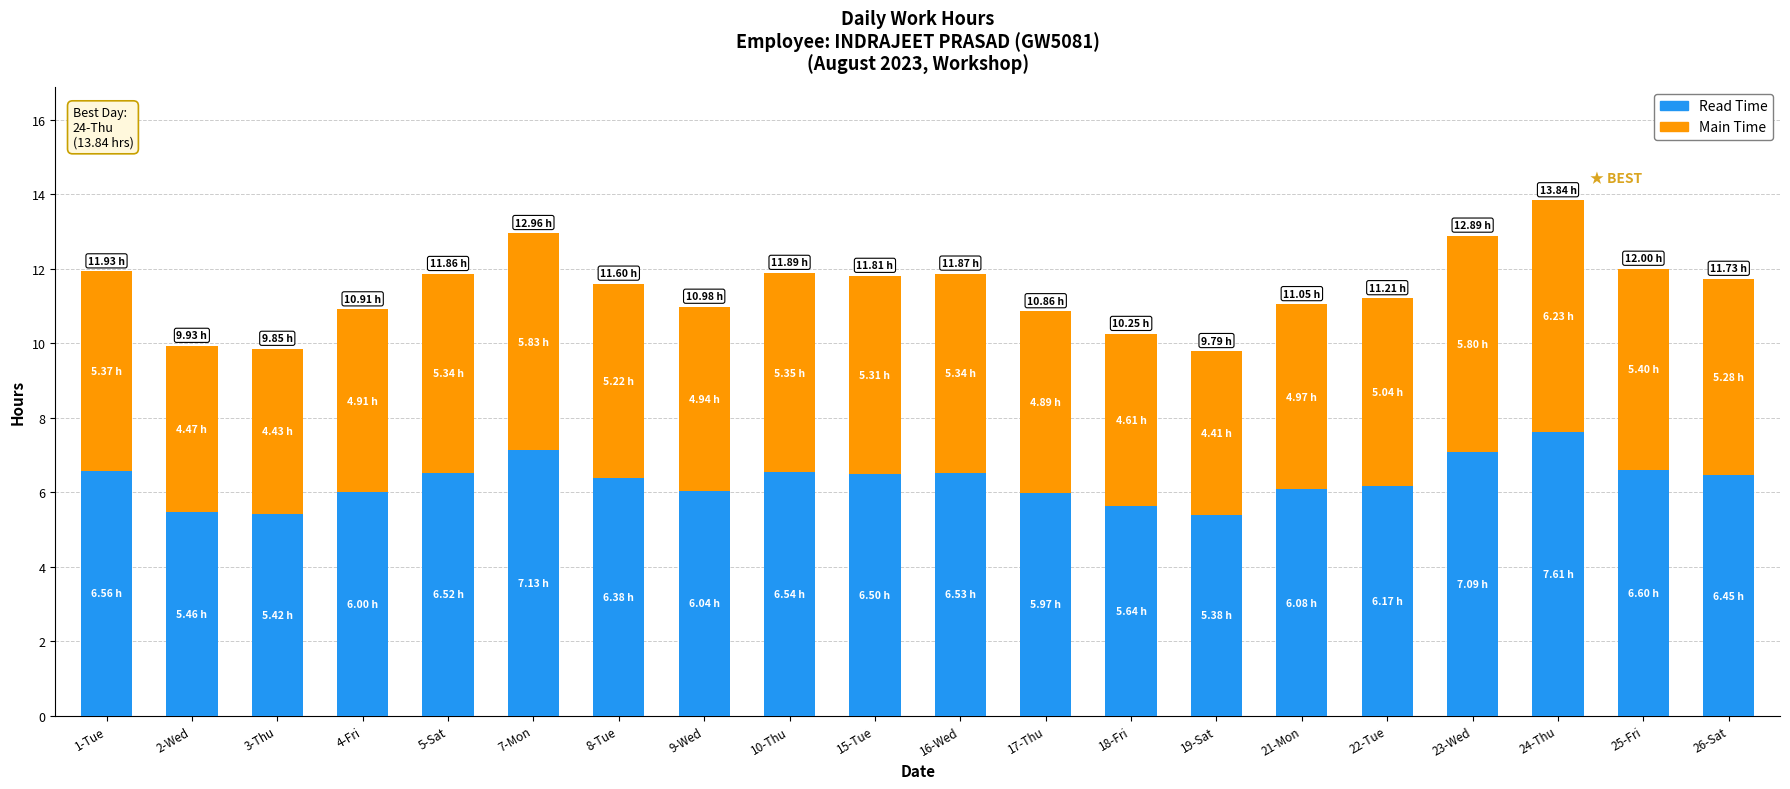

At which category is the sum across all series the highest?

24-Thu